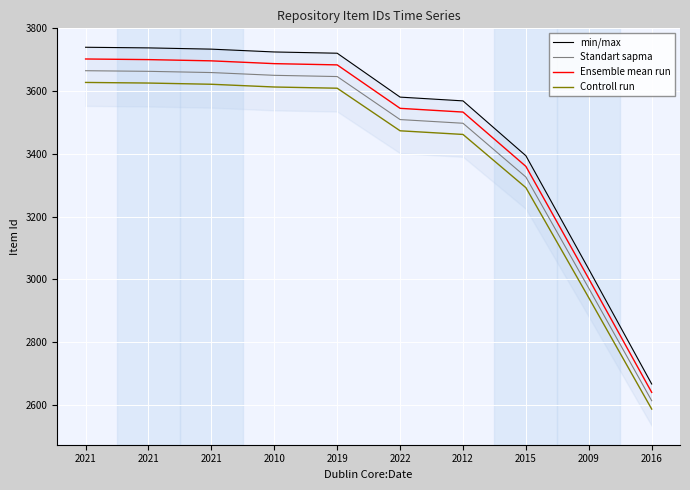

Which category has the highest value in the min/max series?

2021